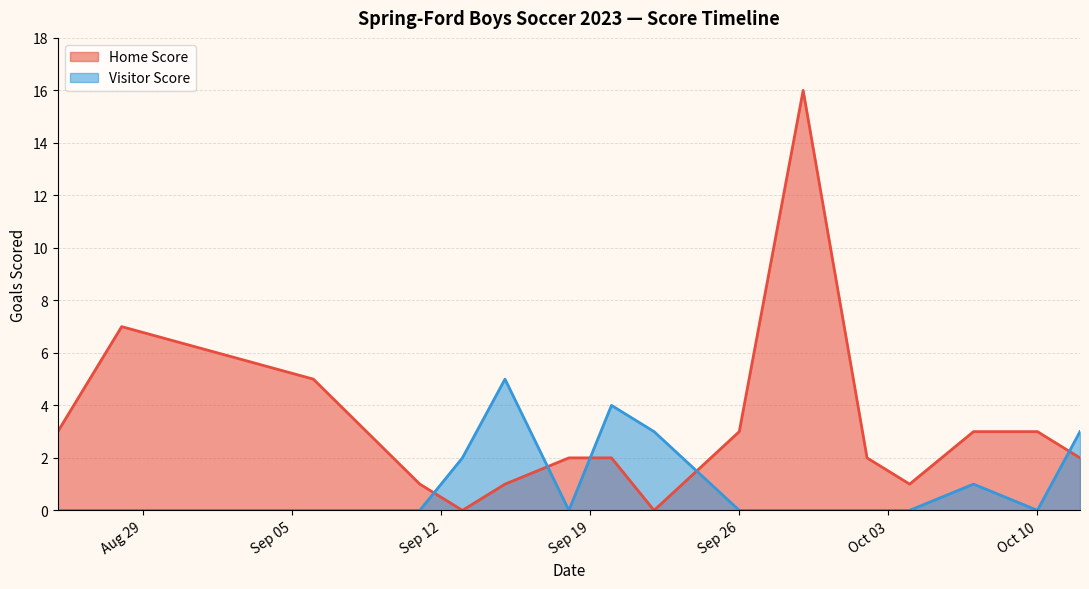

What is the difference between the maximum and second lowest values in the Visitor Score series?

5